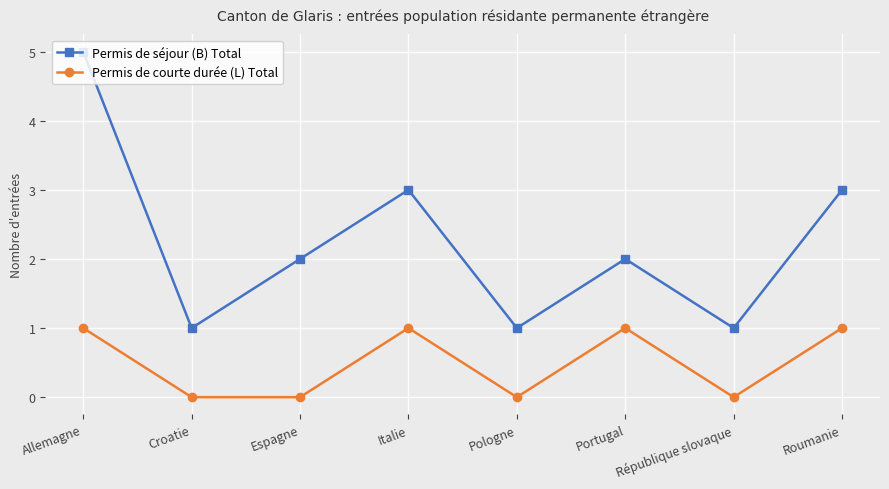

What is the difference between the Permis de courte durée (L) Total values at Portugal and Pologne?

1